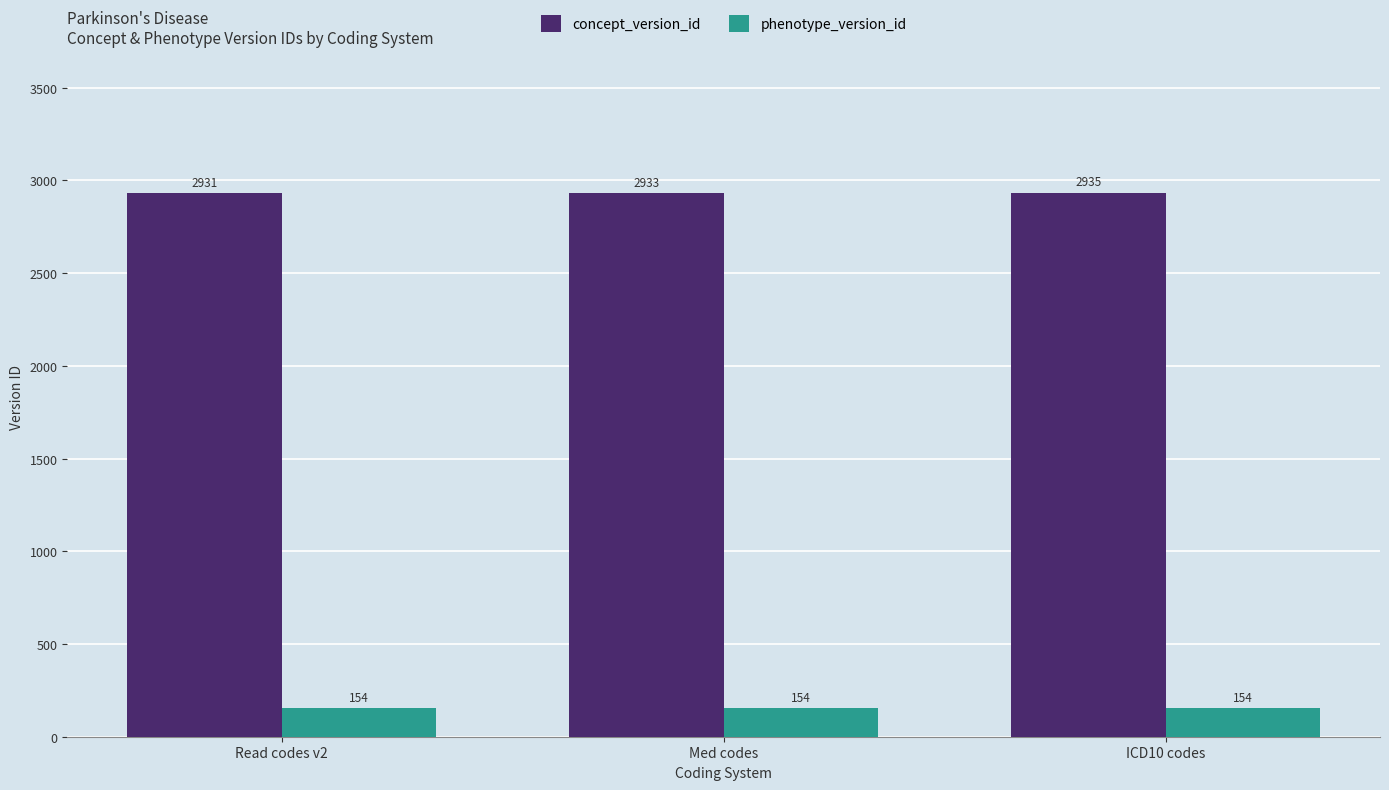

Count the concept_version_id values in the range 2931 to 2935.

3